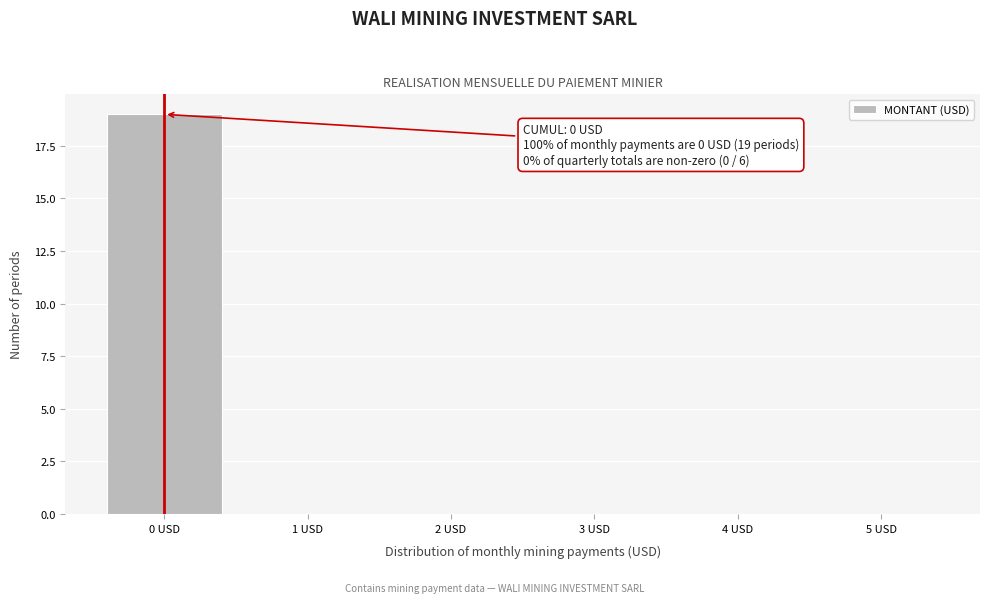

Which range on the x-axis has the tallest bar?

-0.5 to 0.5